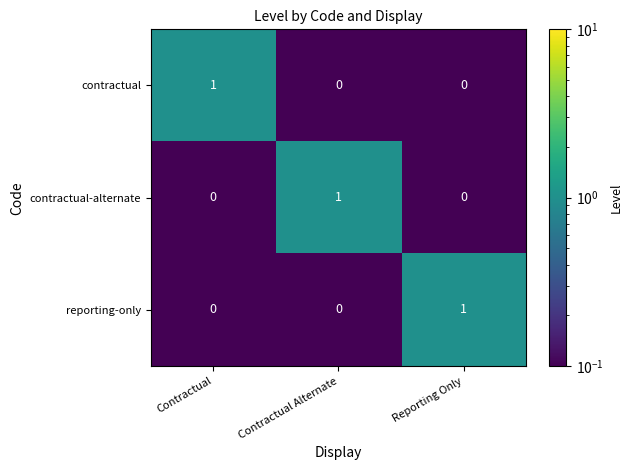

True or false: reporting-only has a value of 1 at Reporting Only.

True